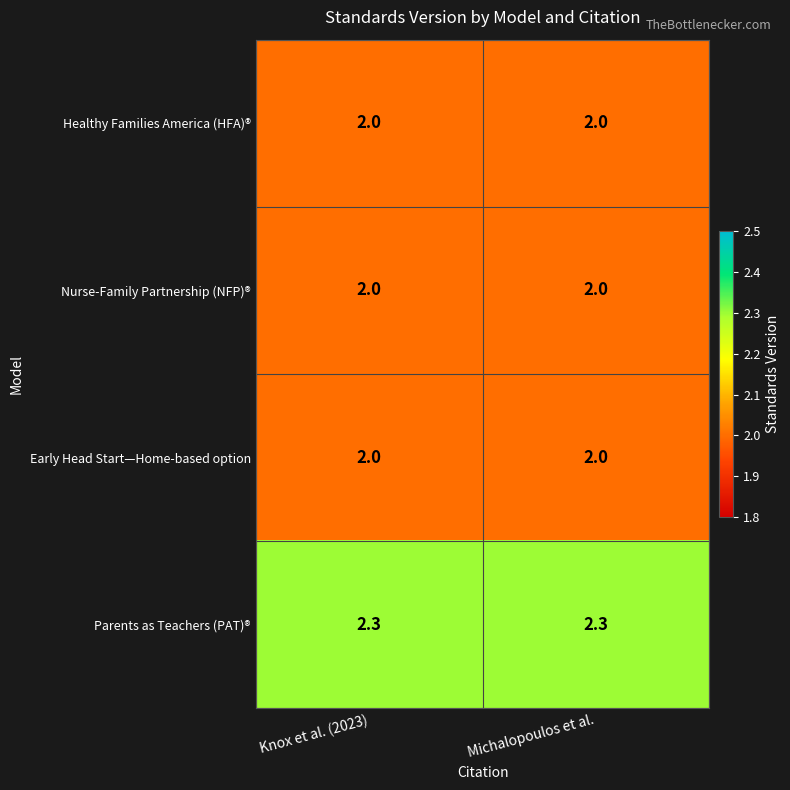

What is the difference between the highest and lowest values at Michalopoulos et al.?

0.3